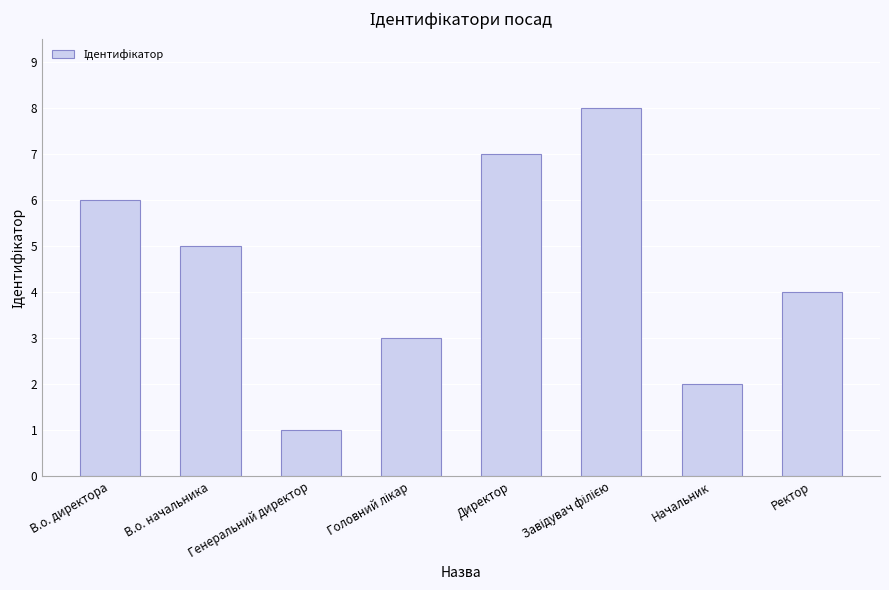

What is the value of the 1st bar from the left?

6